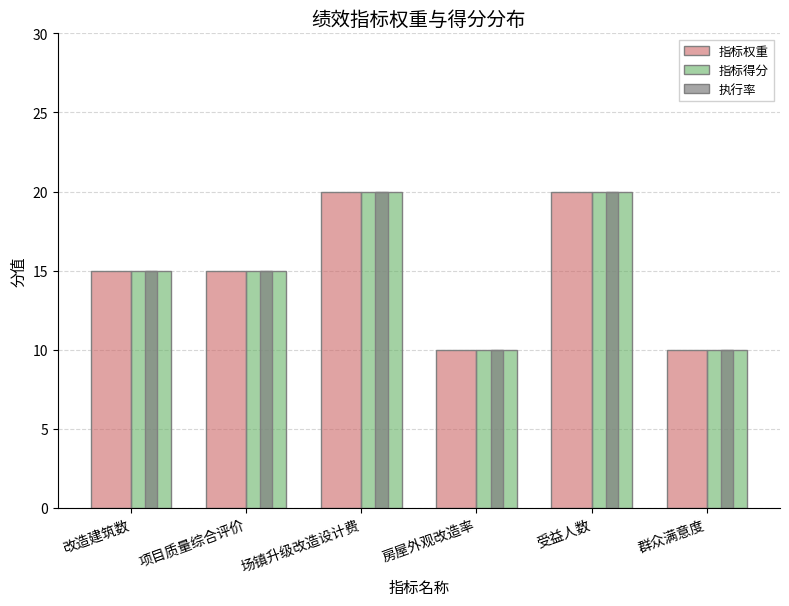

What is the total value across all series at 改造建筑数?

45